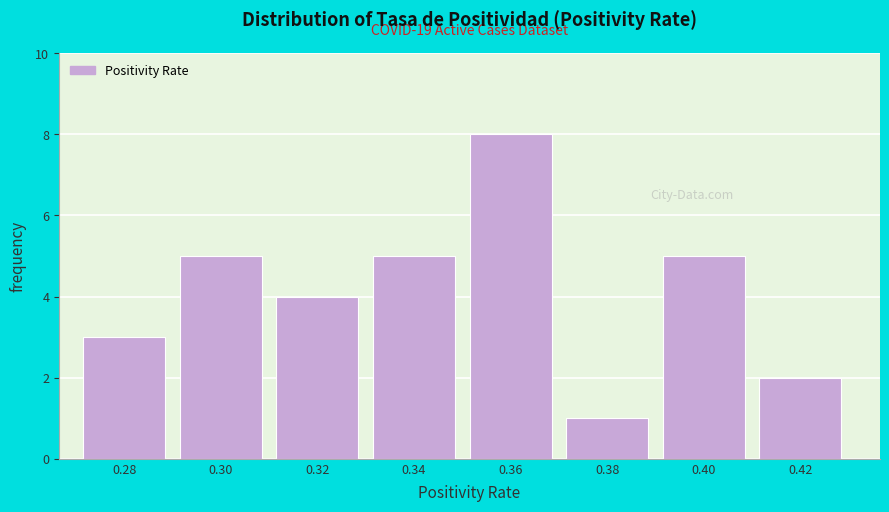

Reading left to right, transcribe all the data shown in this chart.

3	5	4	5	8	1	5	2